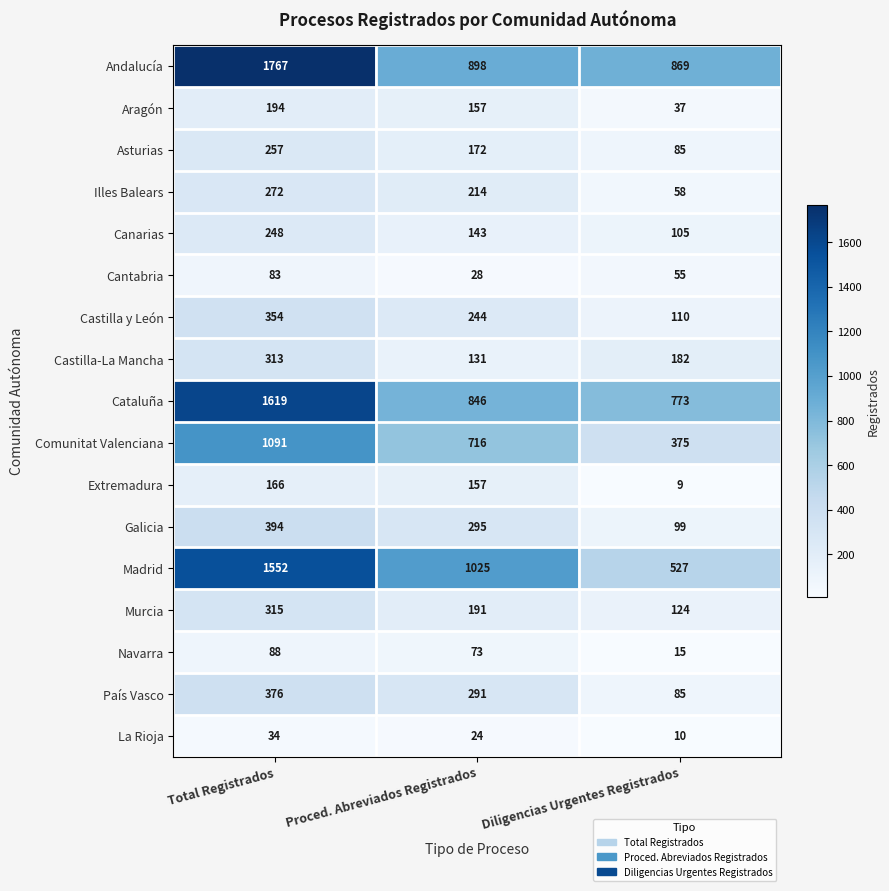

Rank the categories by La Rioja value from lowest to highest.

Diligencias Urgentes Registrados, Proced. Abreviados Registrados, Total Registrados